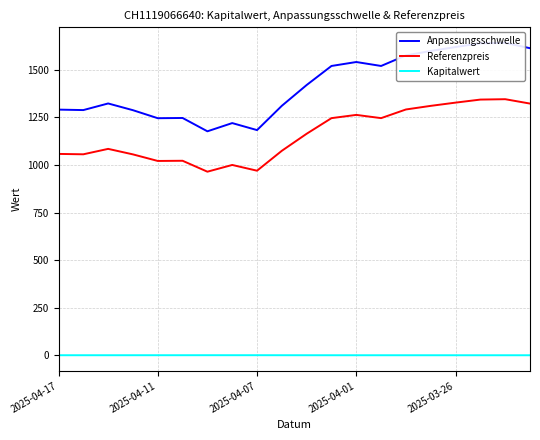

How many lines are shown in the chart?

3